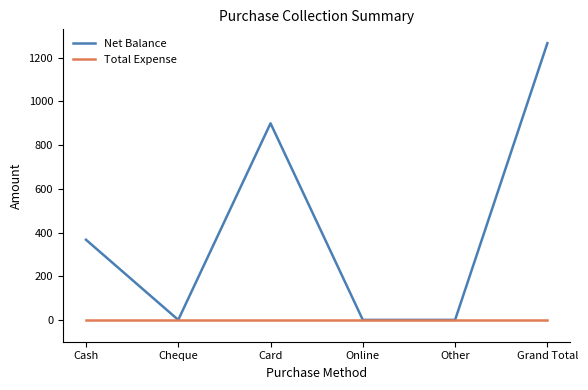

The Net Balance series shows 367 at Cash. True or false?

True